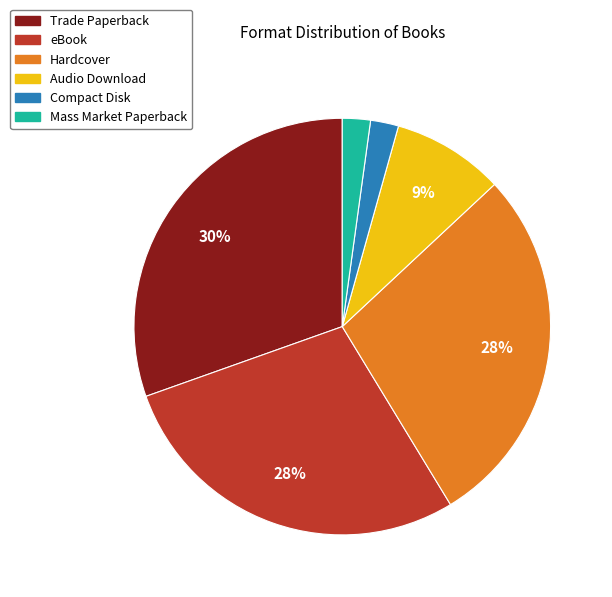

To the nearest percent, what is the average slice percentage?

17%